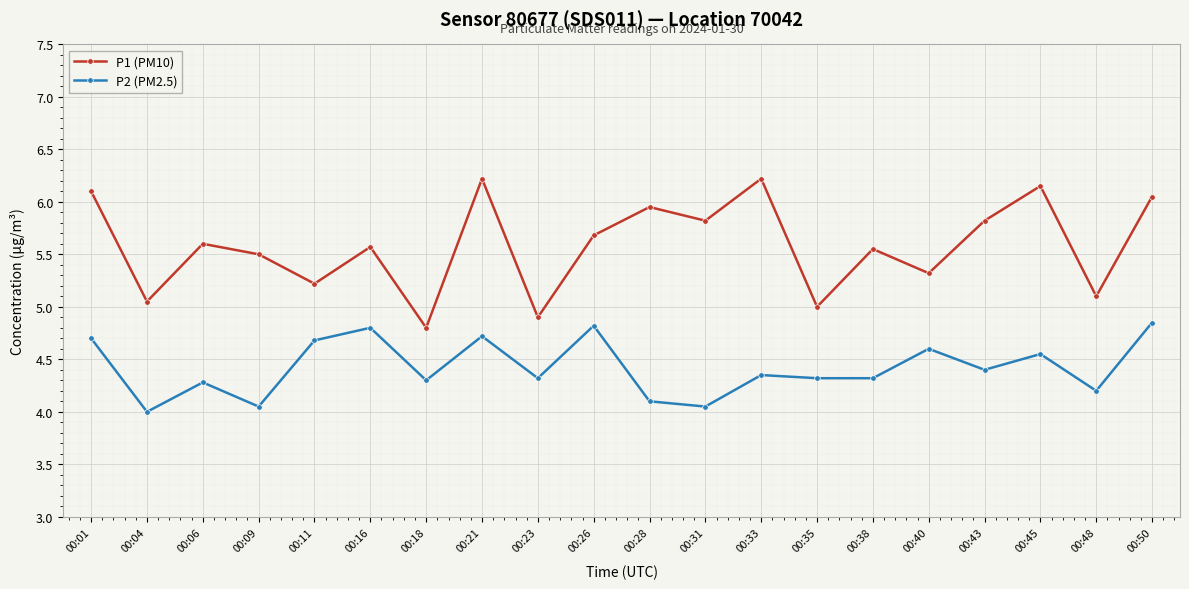

Rank the series at 00:09 from lowest to highest value.

P2 (PM2.5), P1 (PM10)